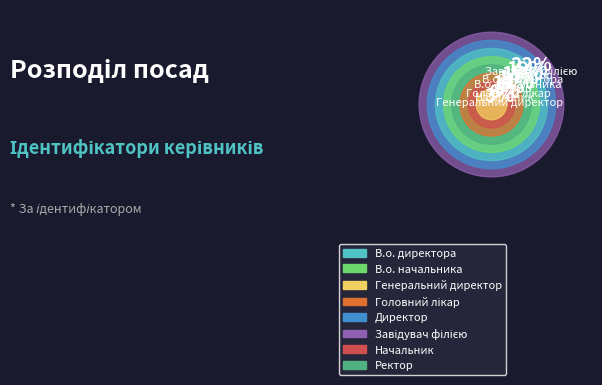

The Директор slice represents 27% of the pie. True or false?

False